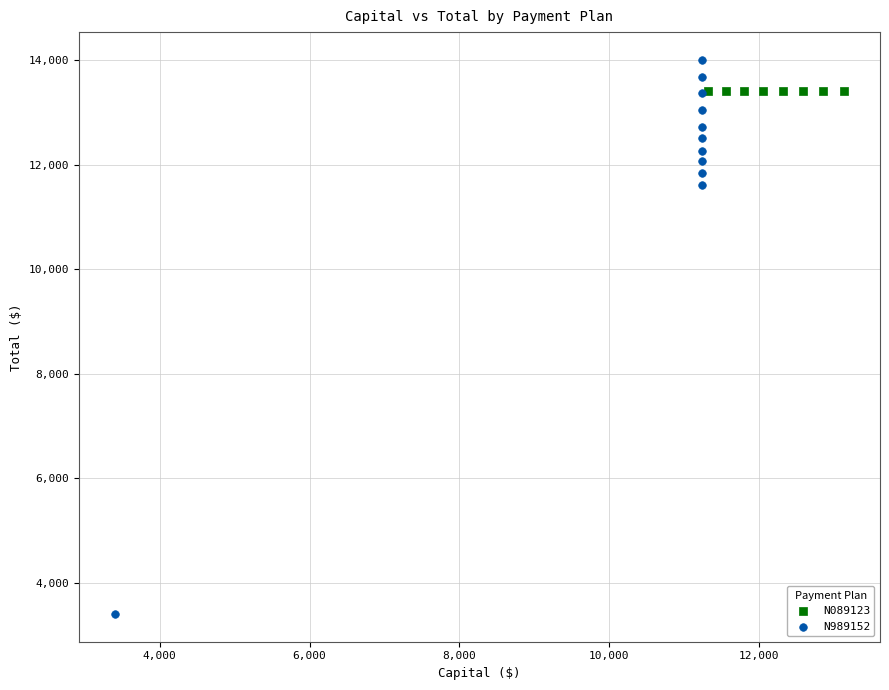

Which series contains the lowest Y value?

N989152